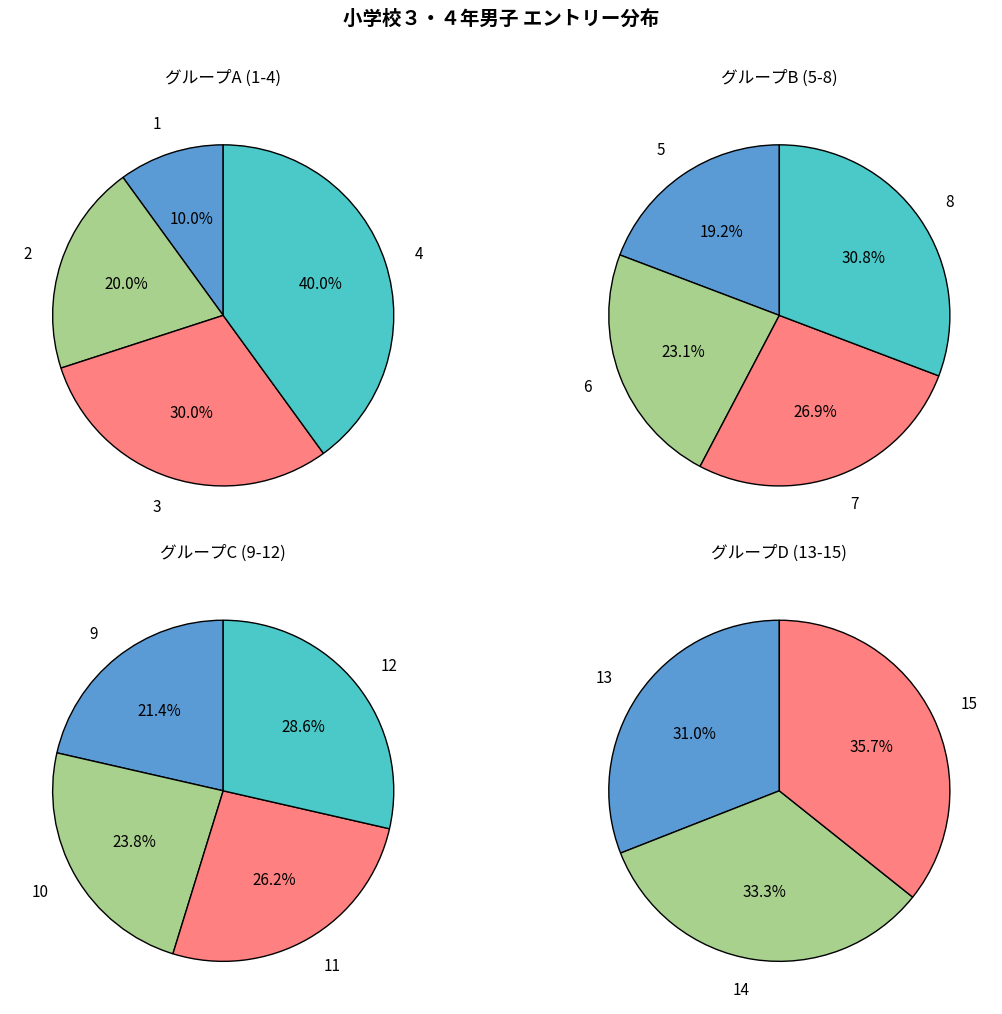

How many segments does this pie chart have?

15